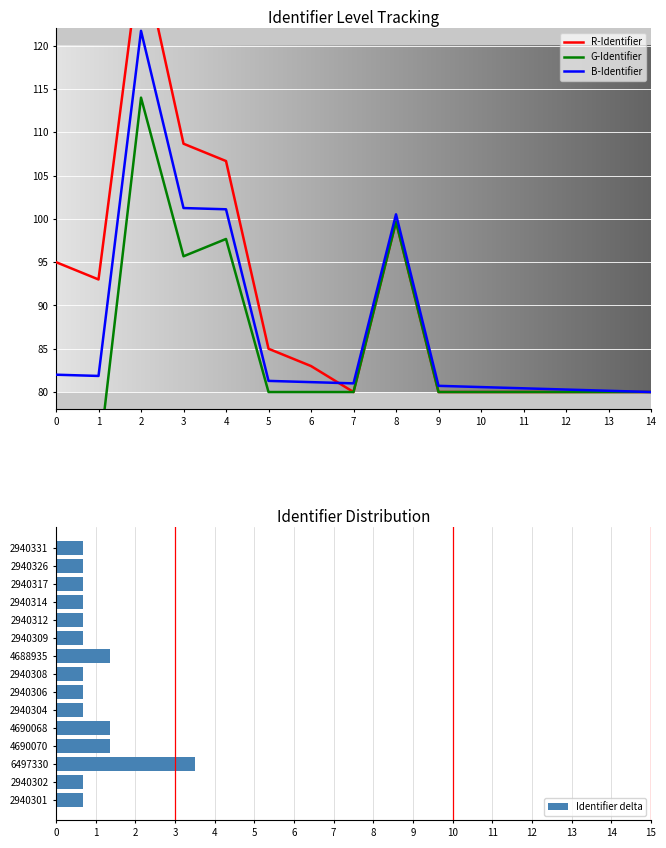

What is the maximum value for B-Identifier?

121.7